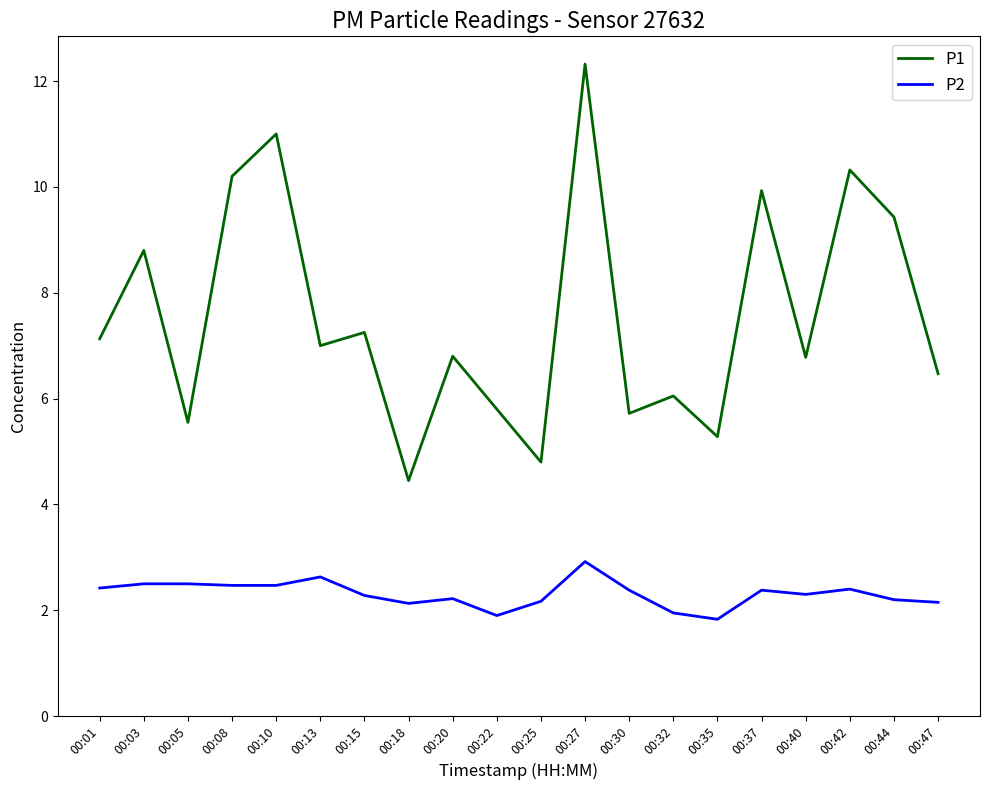

True or false: P1 has a value of 6.2 at 00:18.

False